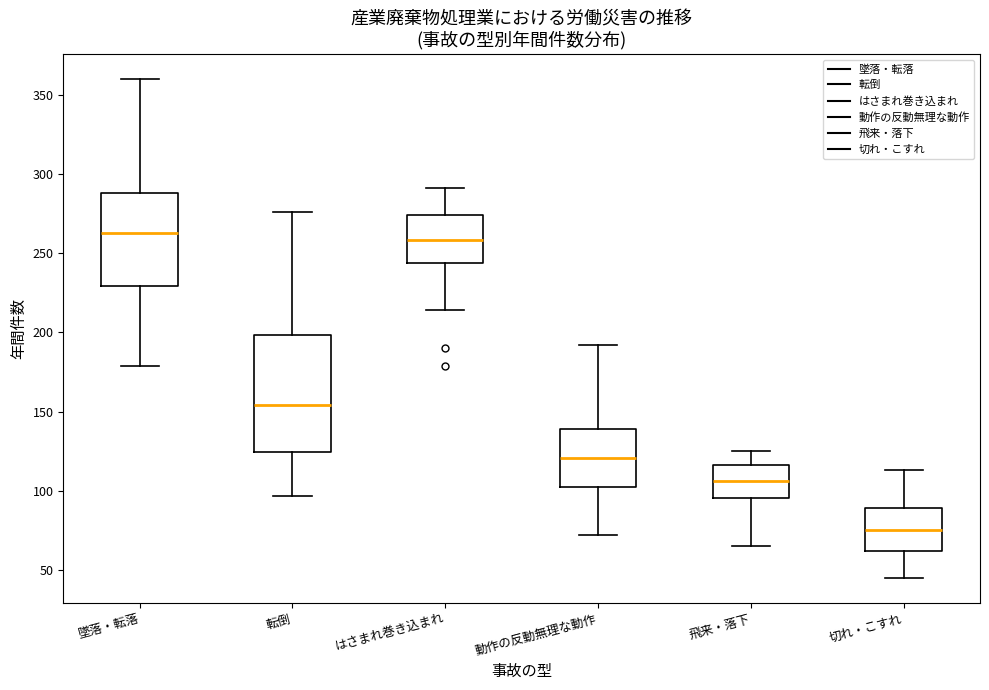

Which box has the lowest median line?

切れ・こすれ